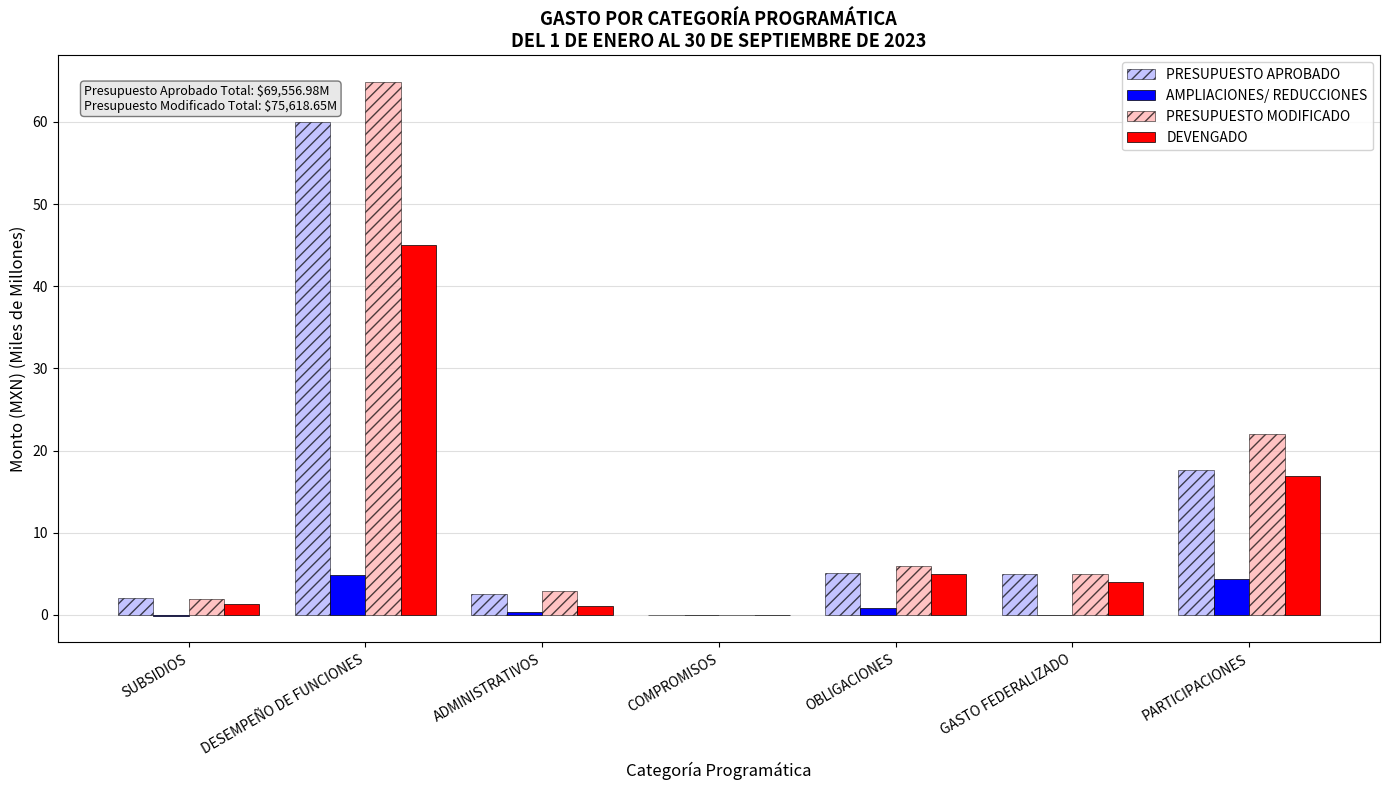

At which label does PRESUPUESTO APROBADO reach its peak?

DESEMPEÑO DE FUNCIONES